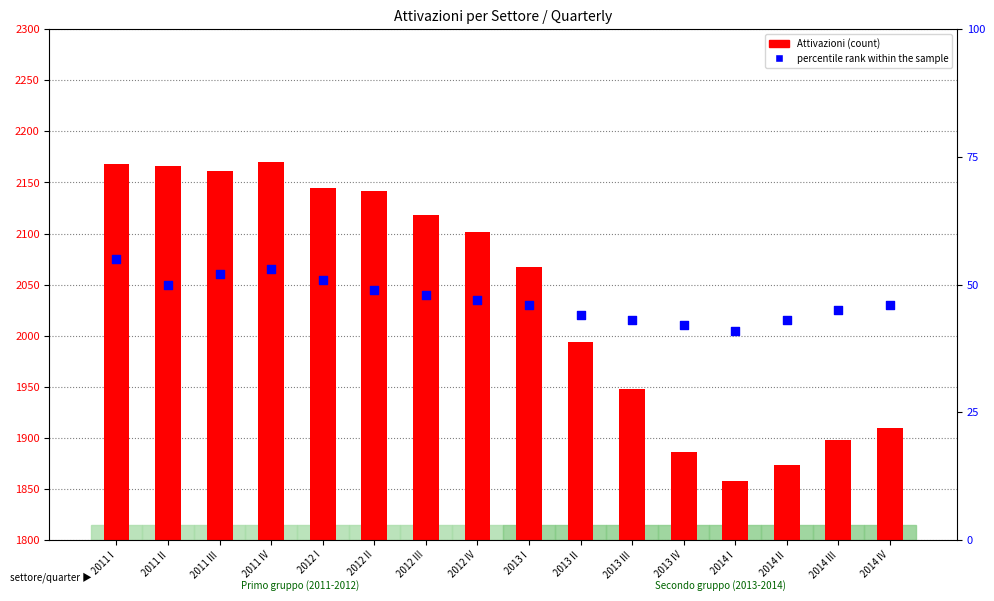

At how many categories does at least one series exceed 467?

16